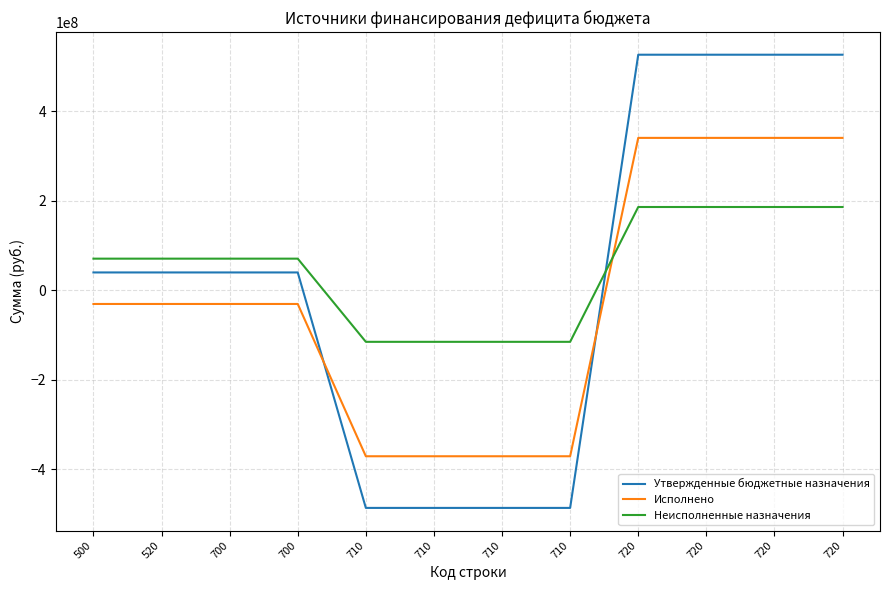

Between which two adjacent categories do Утвержденные бюджетные назначения and Неисполненные назначения first intersect?

710 and 720